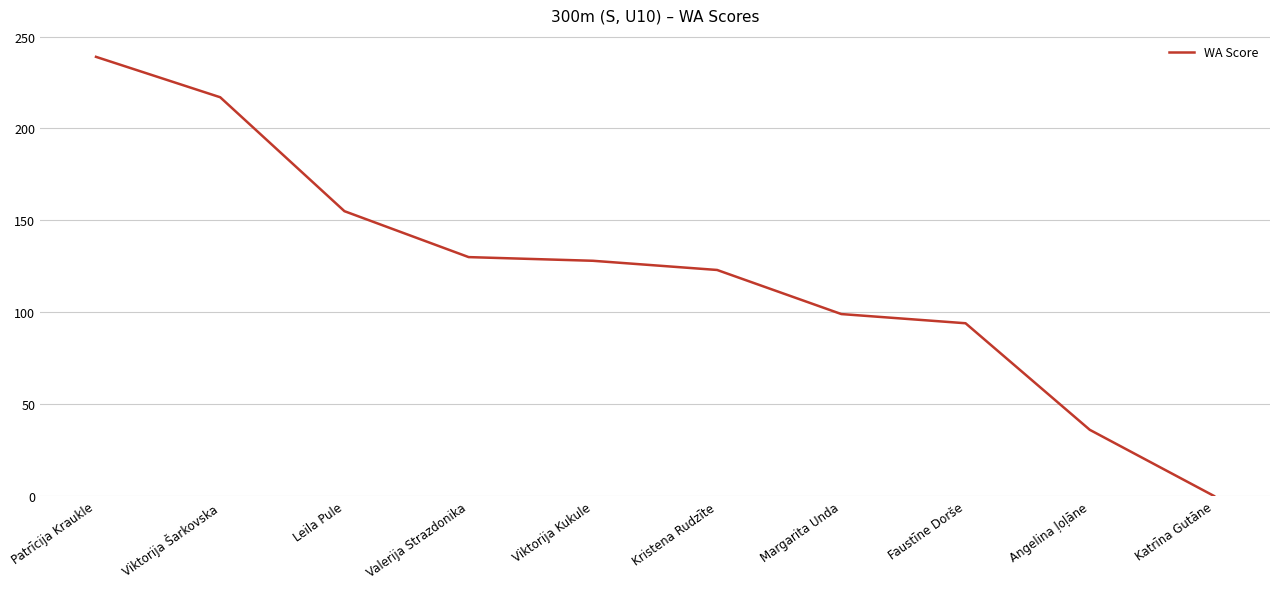

What position from the right is Patrīcija Kraukle?

10